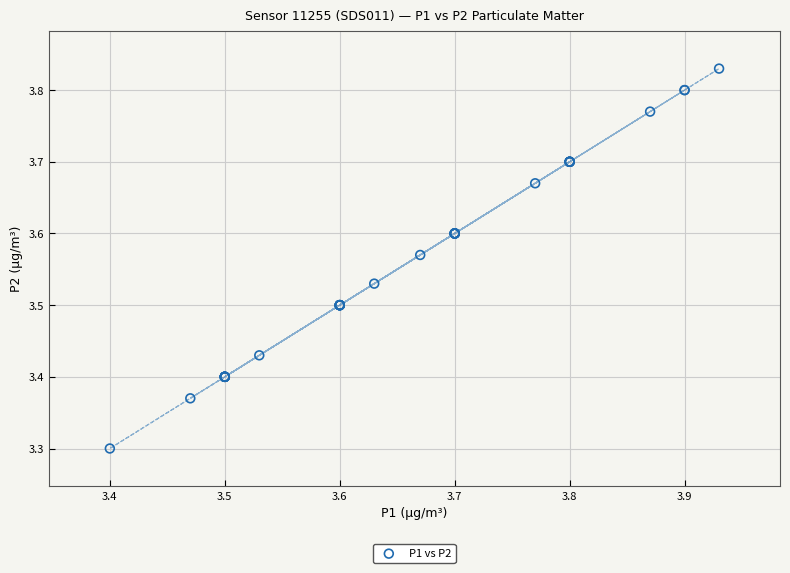

What Y value in the scatter plot is closest to 3?

3.3